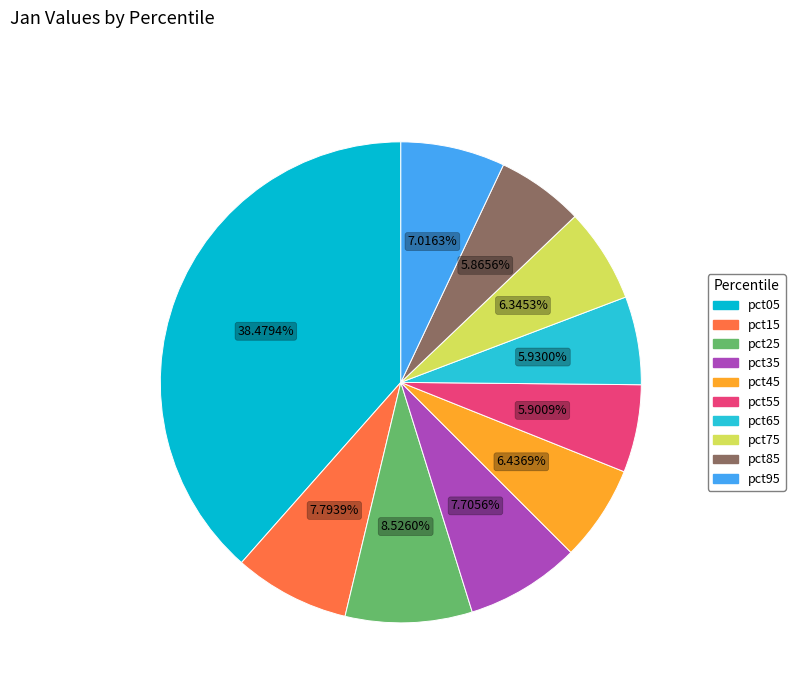

To the nearest percent, what percentage of the pie is pct45?

6%